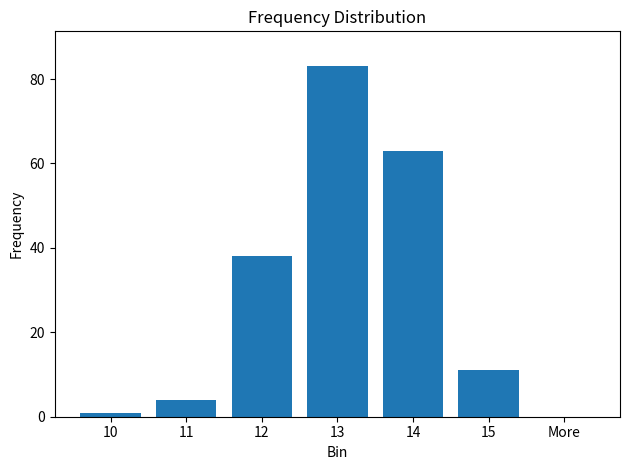

At which label is the value closest to 41?

12